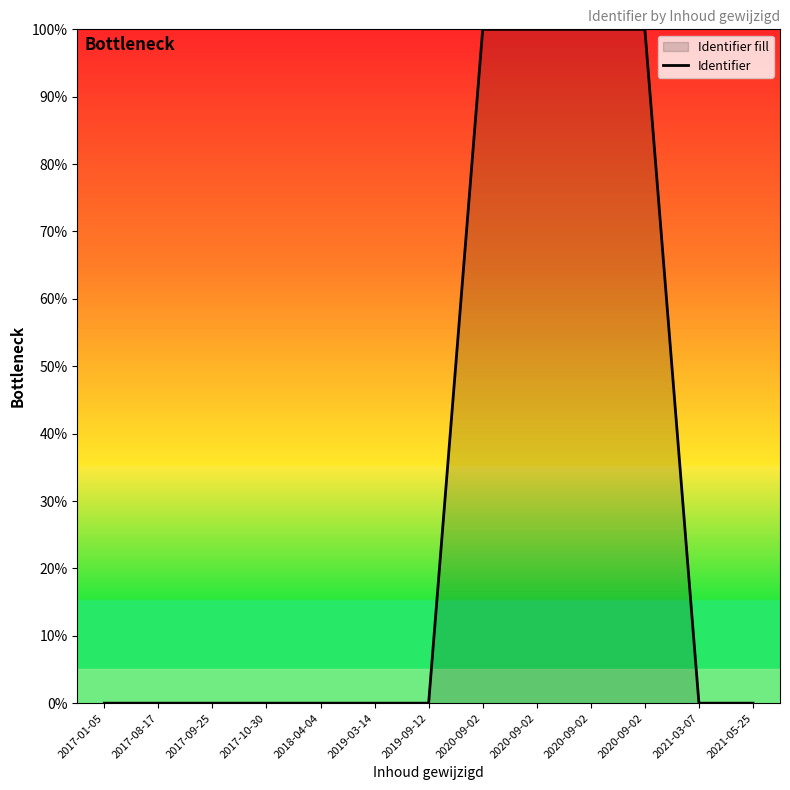

True or false: the data shows 0.0 at 2017-01-05.

True